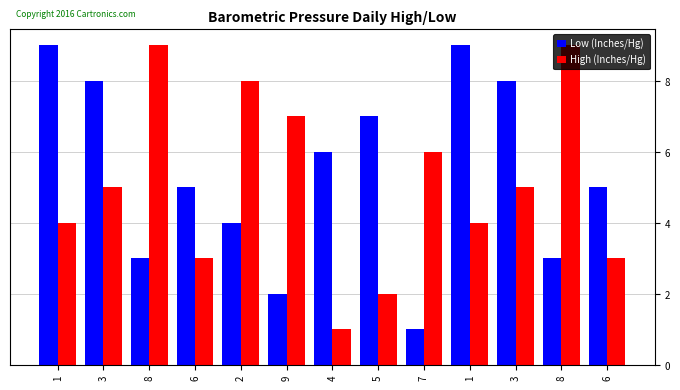

What is the minimum value for High (Inches/Hg)?

1